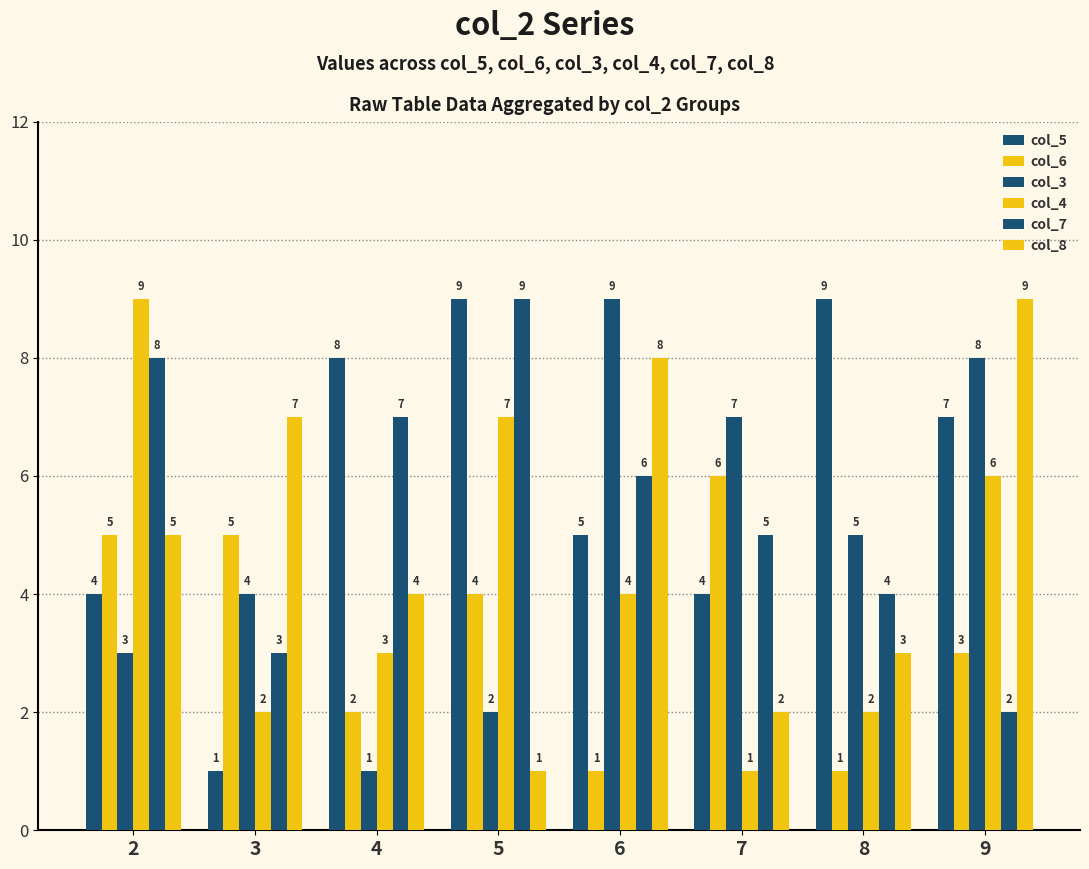

How many categories are shown in the chart?

8